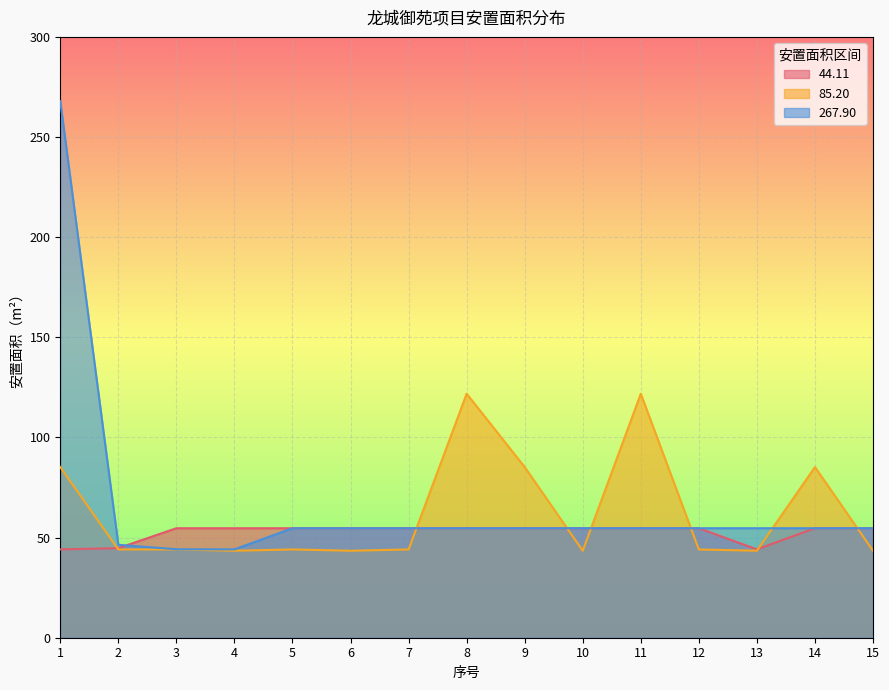

What are all the series names shown in the legend?

44.11, 85.20, 267.90